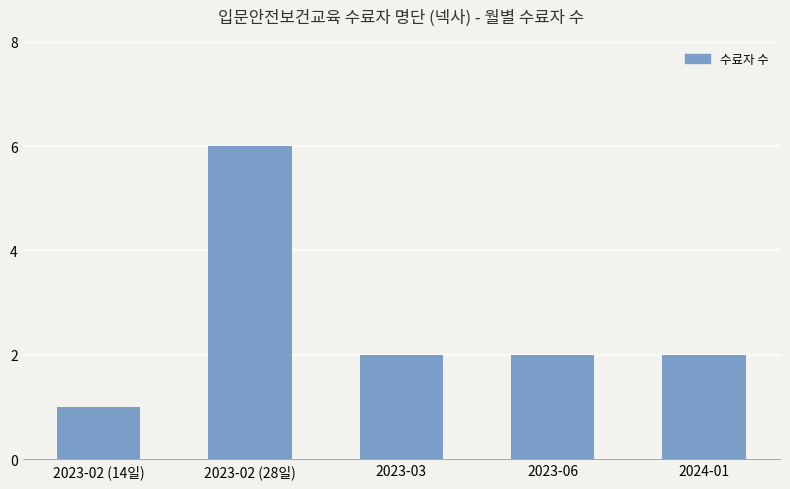

At which category does the chart reach its minimum across all series?

2023-02 (14일)